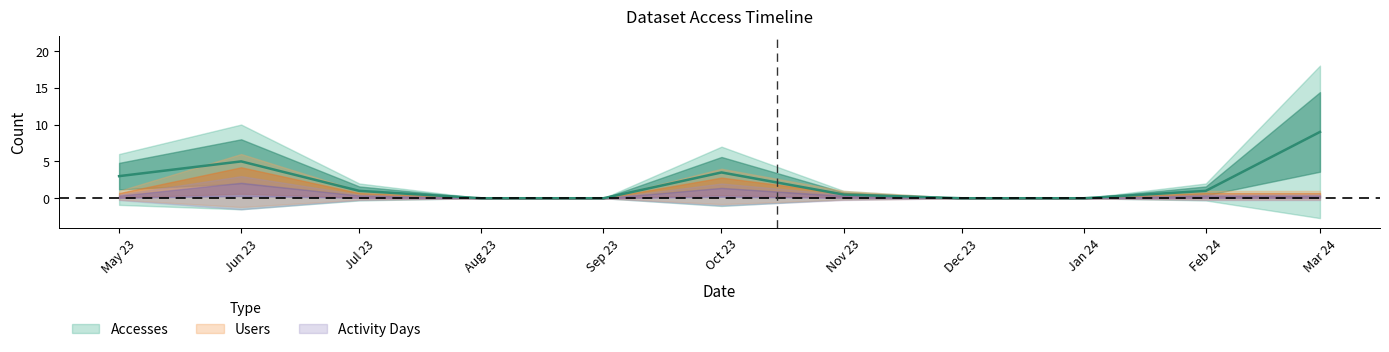

What is the difference between the maximum and minimum values in the Users series?

6